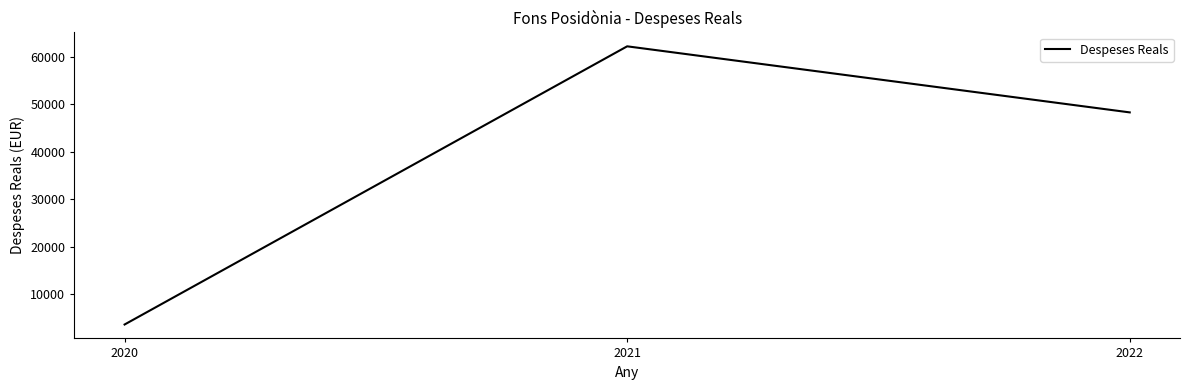

Which has a higher value, 2022 or 2020?

2022